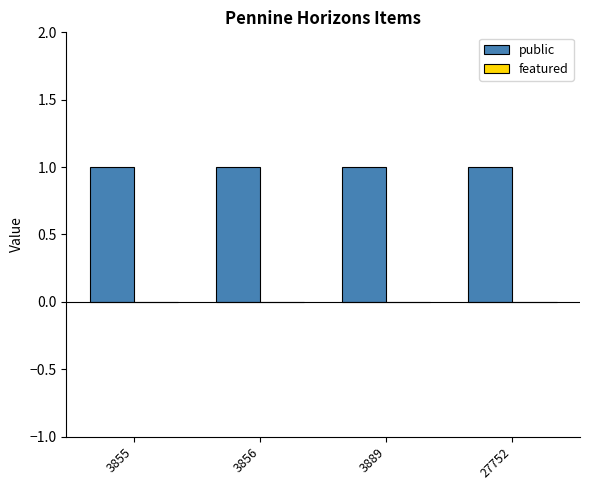

Are the bars horizontal?

No